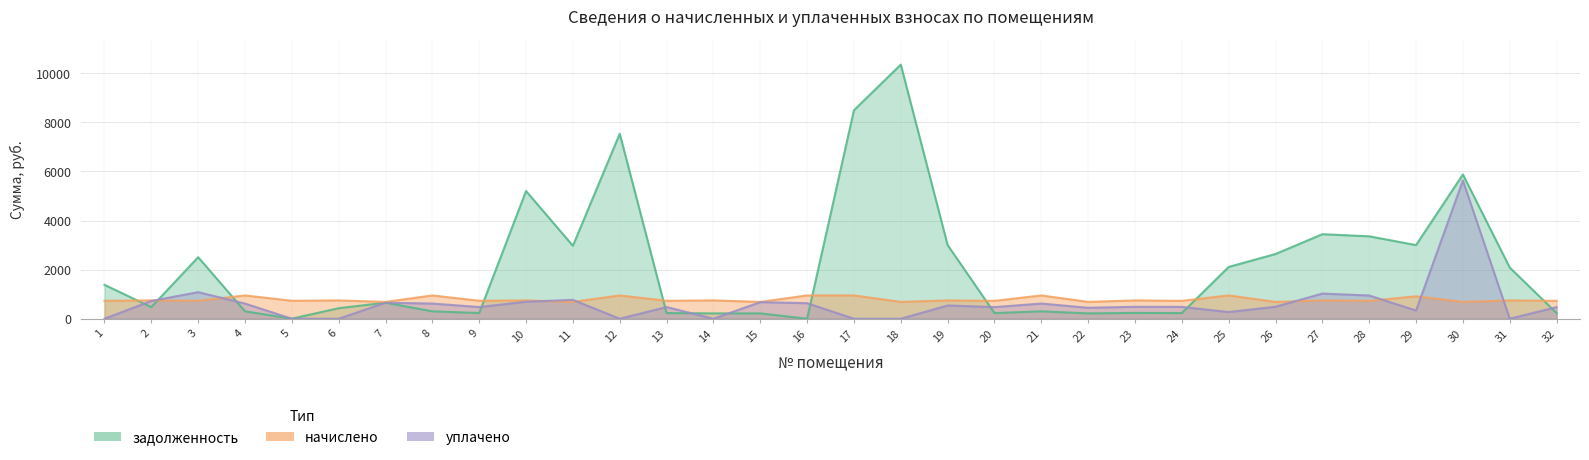

At which label is задолженность closest to 5174?

10